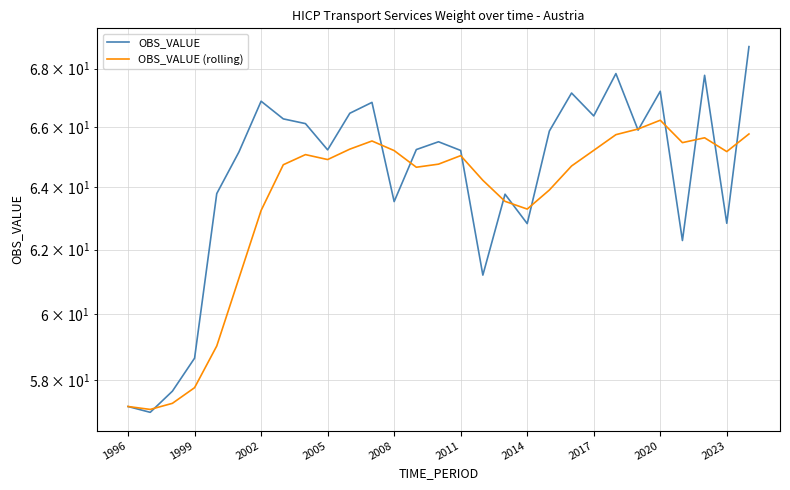

Reading left to right, extract all data points from this chart.

OBS_VALUE: 57.2	57.1	57.7	58.7	63.8	65.2	66.9	66.3	66.1	65.2	66.5	66.8	63.5	65.2	65.5	65.2	61.2	63.8	62.8	65.9	67.2	66.4	67.8	65.9	67.2	62.3	67.8	62.8	68.8
OBS_VALUE (rolling): 57.2	57.1	57.3	57.8	59.0	61.1	63.3	64.7	65.1	64.9	65.3	65.5	65.2	64.7	64.8	65.0	64.2	63.5	63.3	63.9	64.7	65.2	65.7	65.9	66.2	65.5	65.6	65.2	65.8